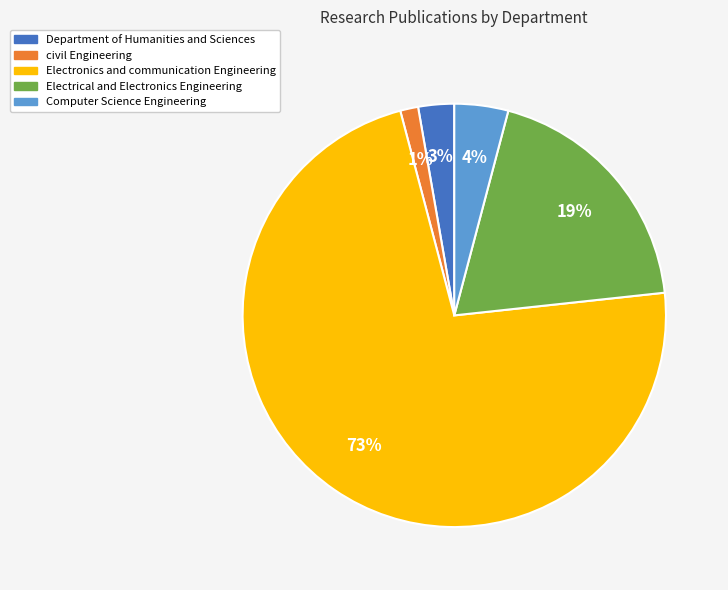

How many slices are in this pie chart?

5